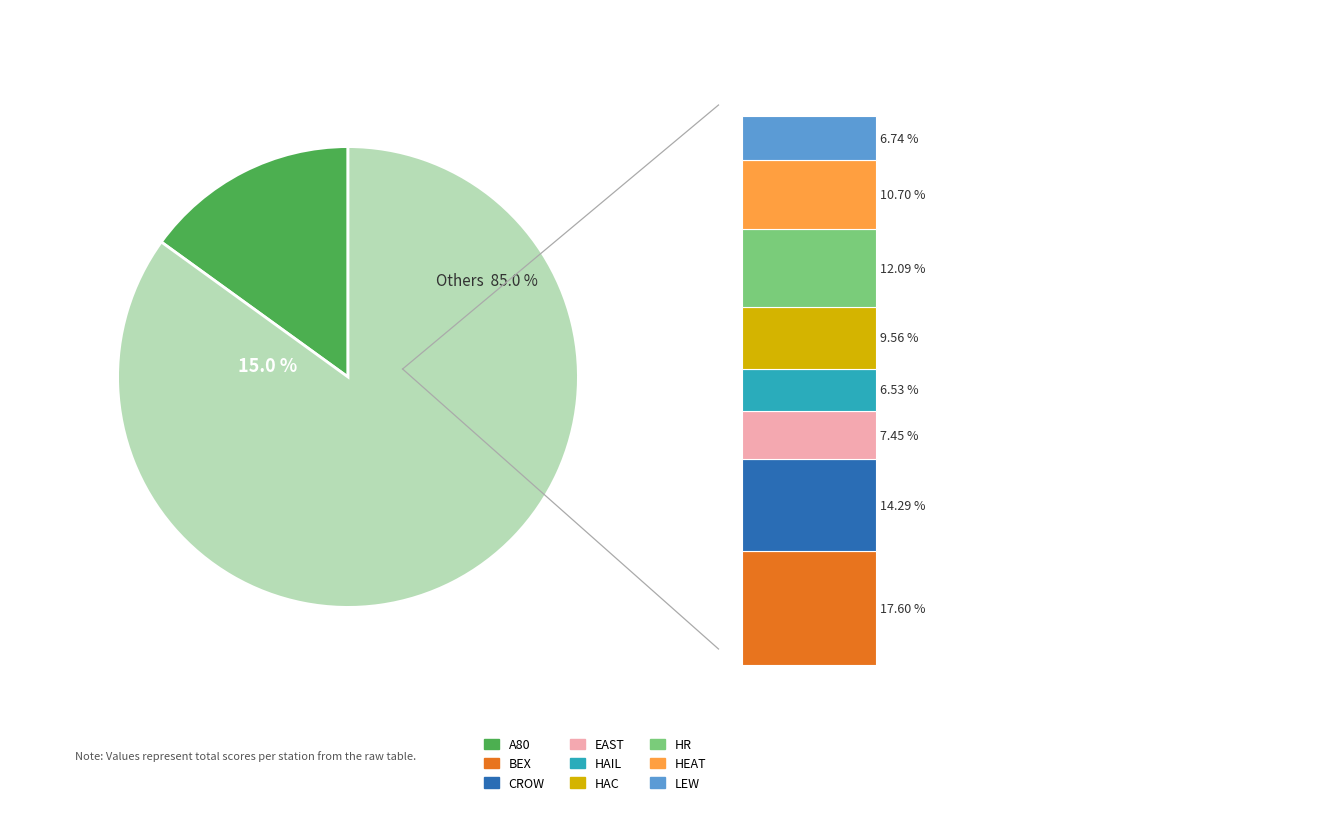

Rank the categories by value from lowest to highest.

HAIL, LEW, EAST, HAC, HEAT, HR, CROW, A80, BEX